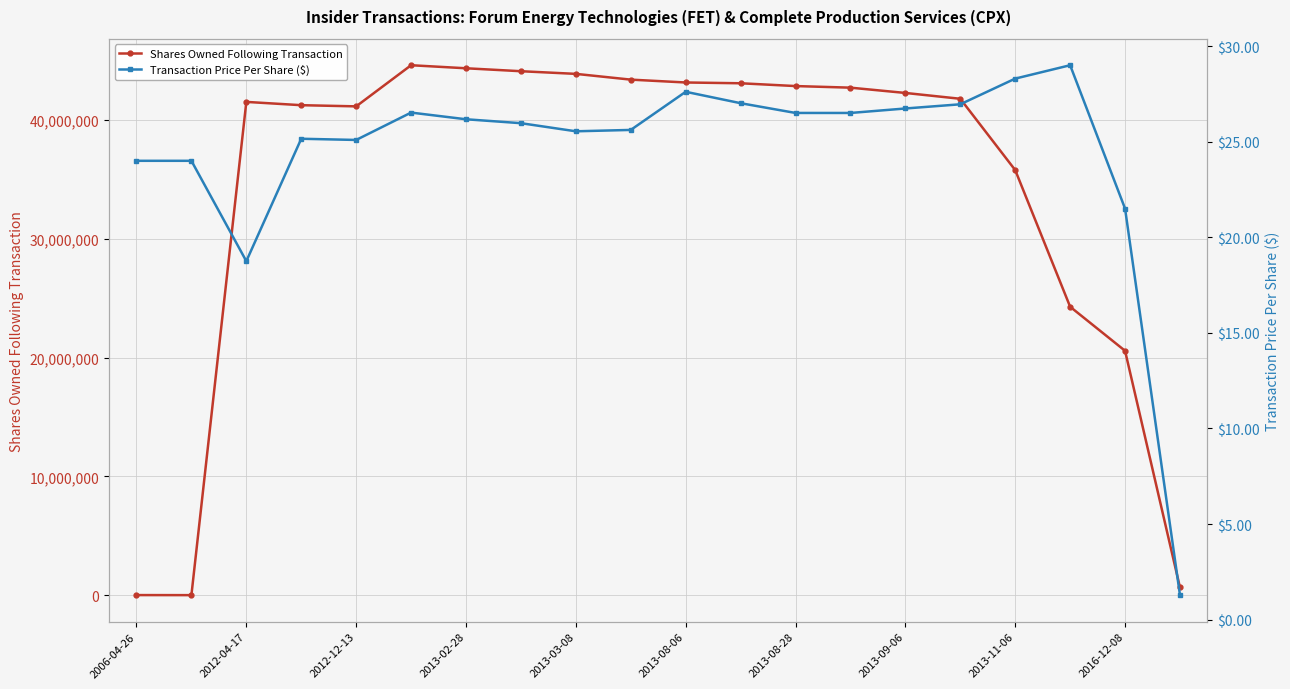

At how many categories does at least one series exceed 7188016?

17